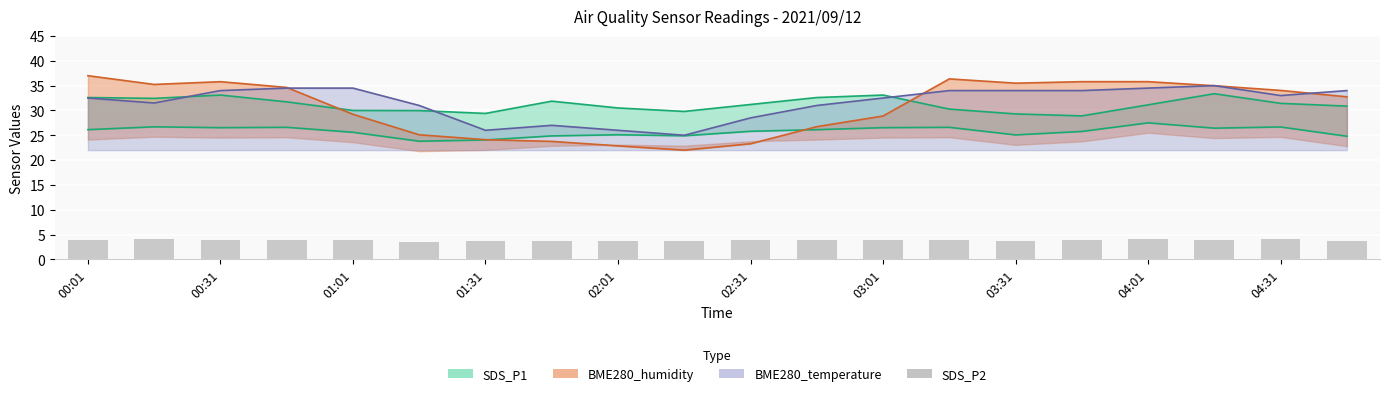

List the labels in order of value, smallest first.

02:31, 03:01, 19, 03:31, 04:31, 14, 04:01, 02:01, 15, 10, 00:01, 11, 17, 01:01, 12, 01:31, 13, 18, 00:31, 16